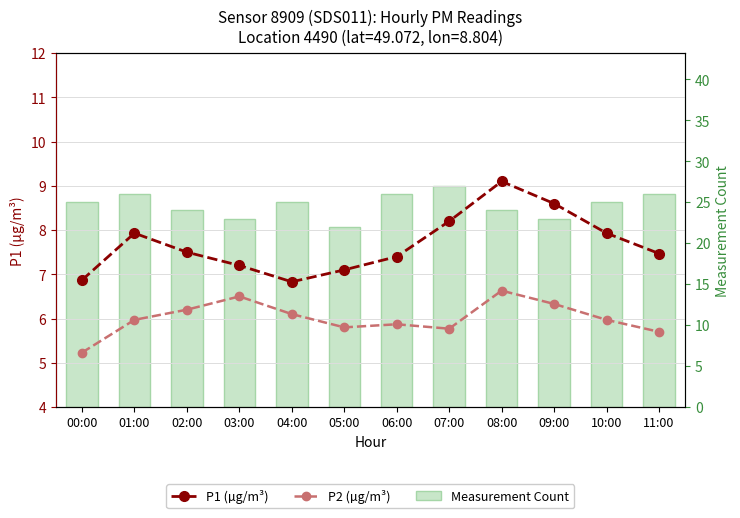

True or false: P2 (µg/m³) has a value of 3.2 at 00:00.

False